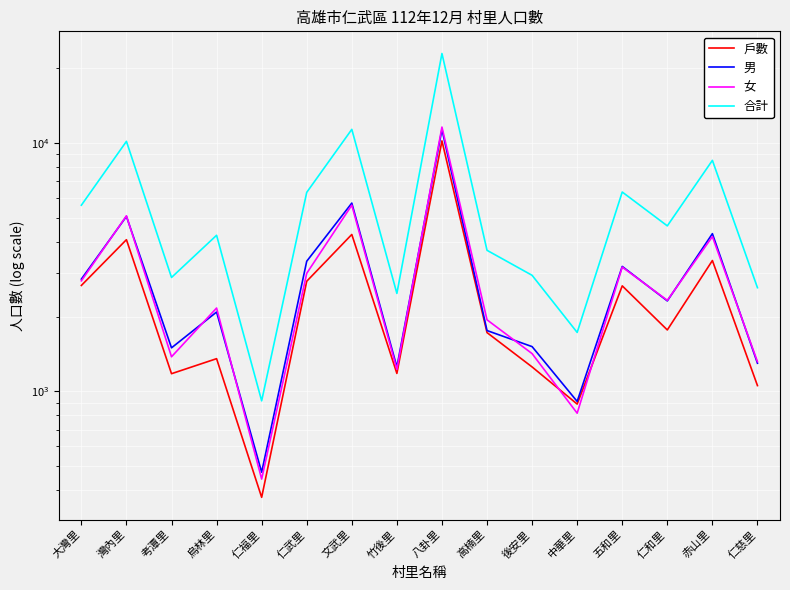

At which category is the sum across all series the highest?

八卦里